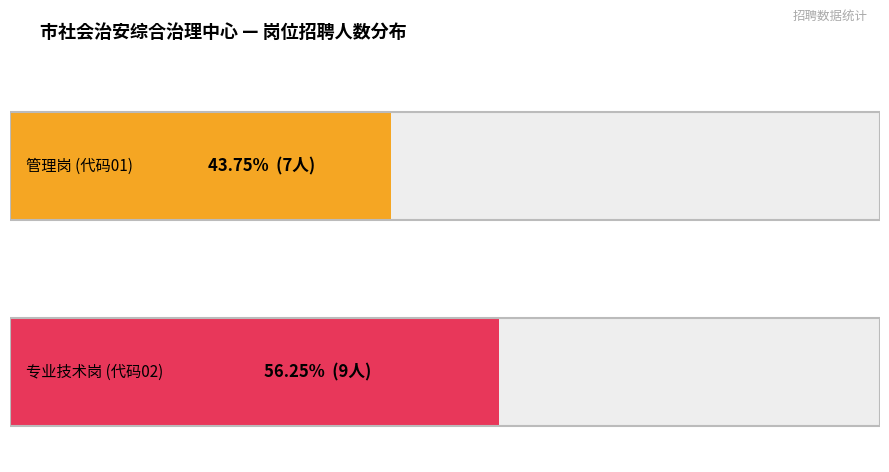

List the series in order of their overall mean, lowest first.

管理岗, 专业技术岗